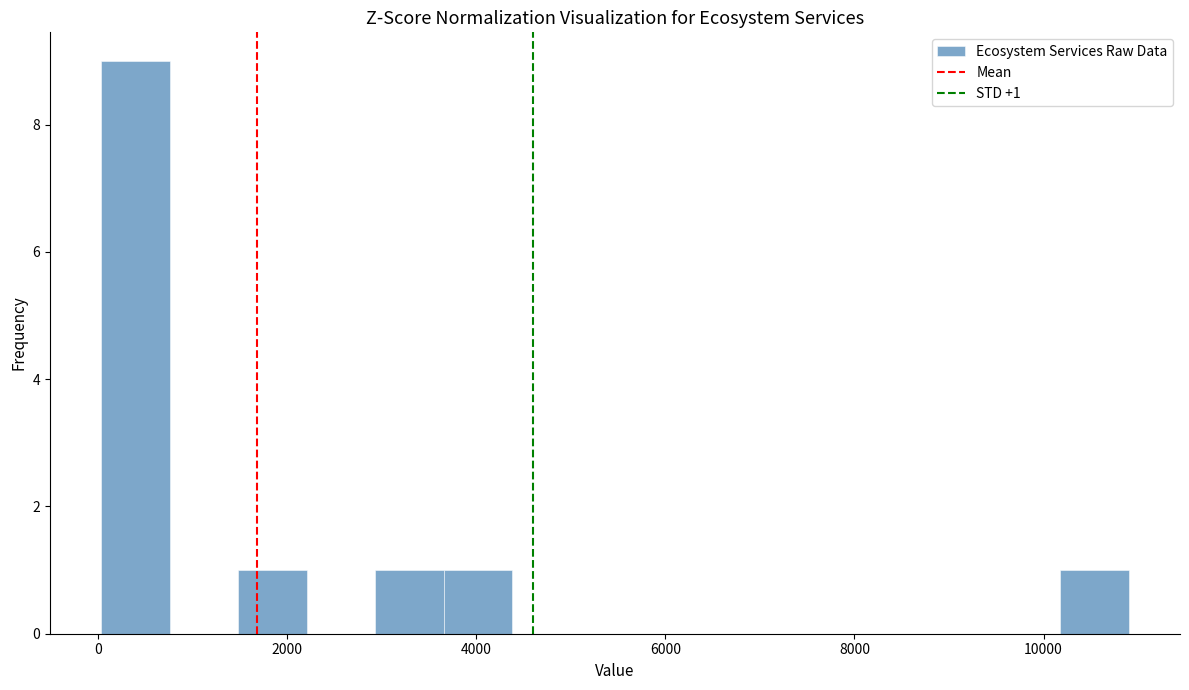

Around what value on the x-axis is the tallest bar? Give the approximate position of its centre, as read against the axis.

400